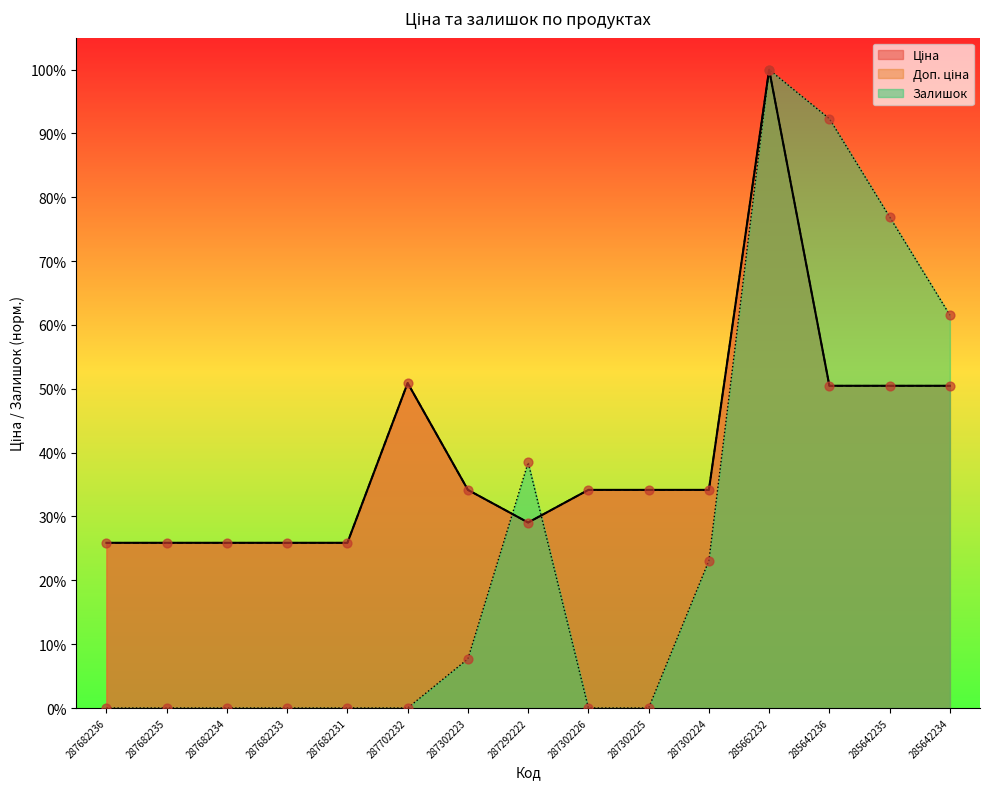

Is the value of Ціна at 287682236 greater than the value of Залишок at 285642236?

No